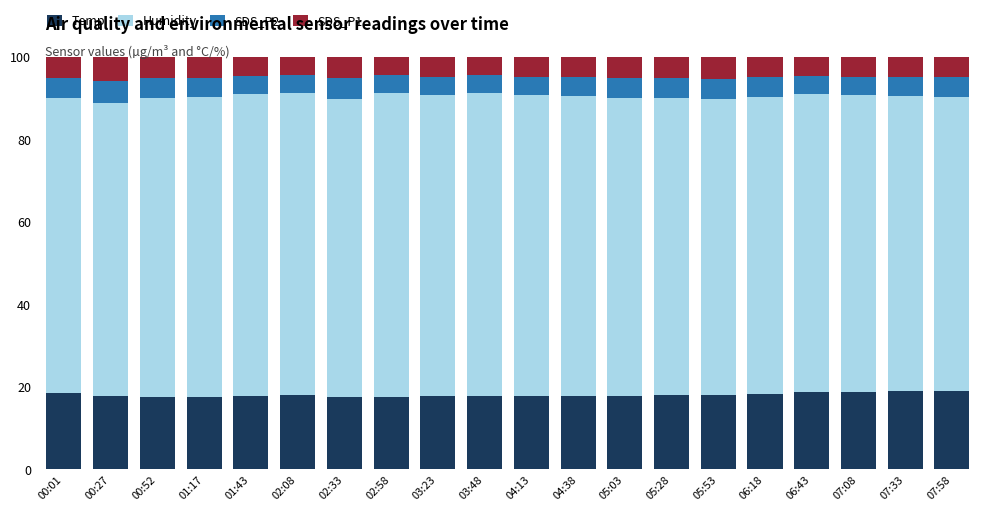

What is the minimum value for Temp?

17.6